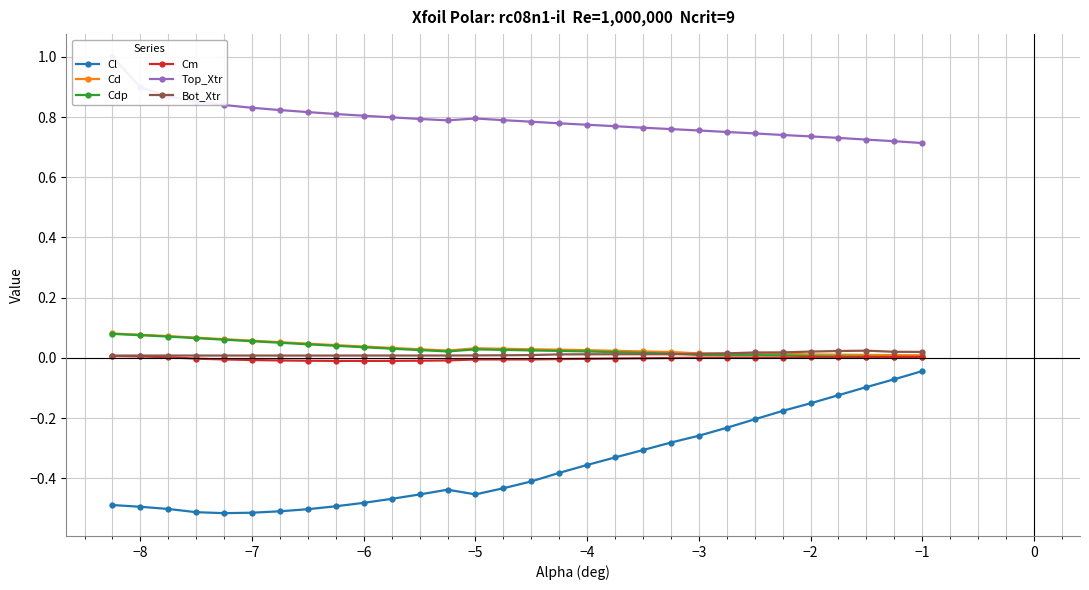

True or false: Cl and Cd cross at least once.

False